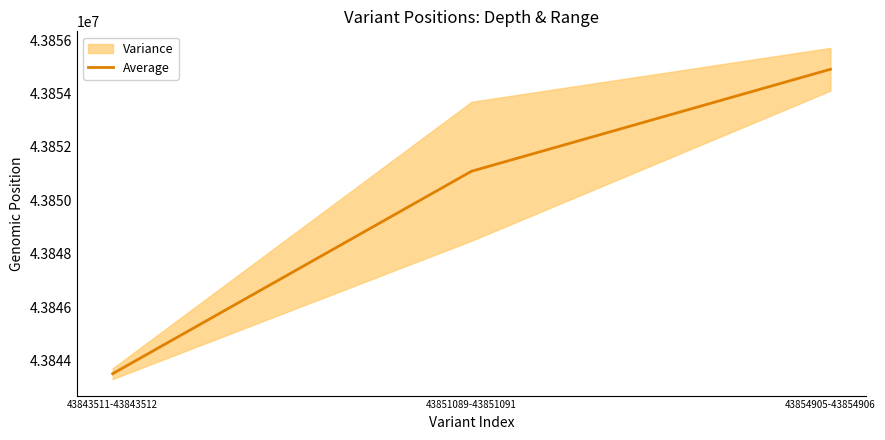

How many values exceed 43851089?

1